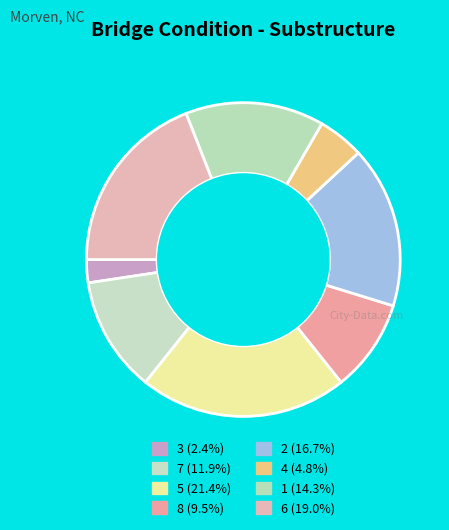

Count the number of slices in the pie.

8